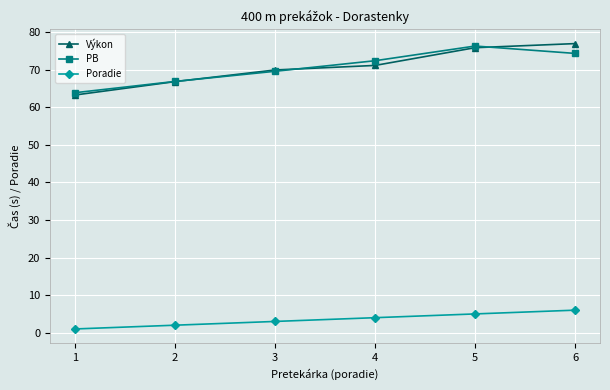

What is the total value across all series at 4?

147.5